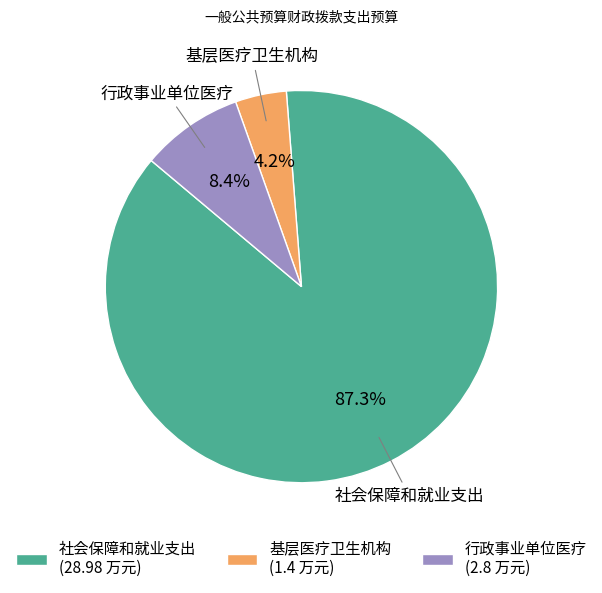

Is it true that 基层医疗卫生机构 is 4% of the pie?

True